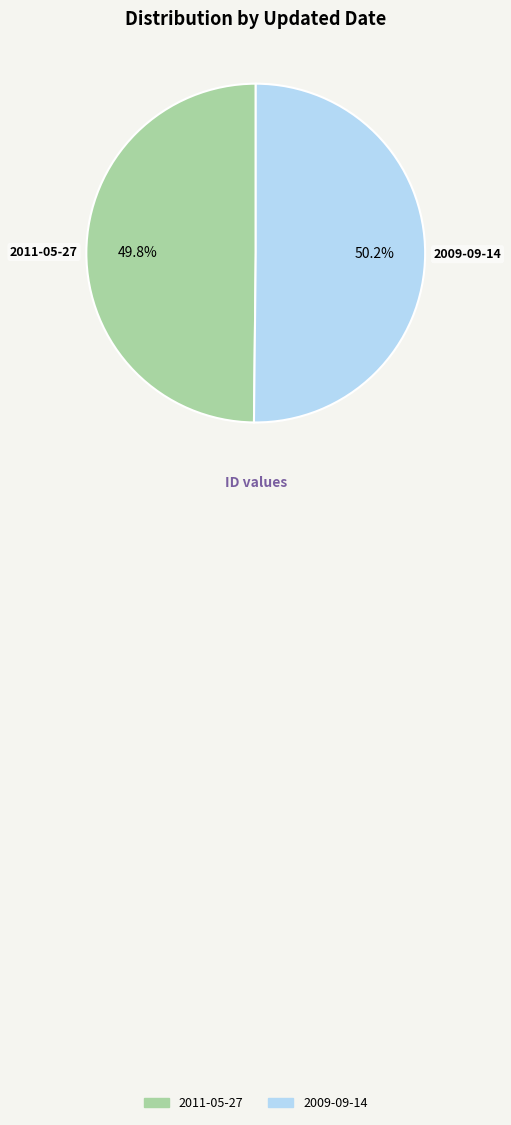

What is the ratio of the value at 2011-05-27 to the value at 2009-09-14?

1.0